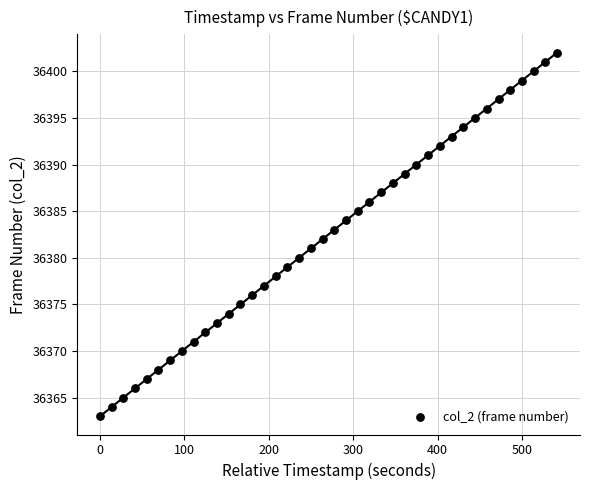

What is the range of Y values (max minus min)?

39